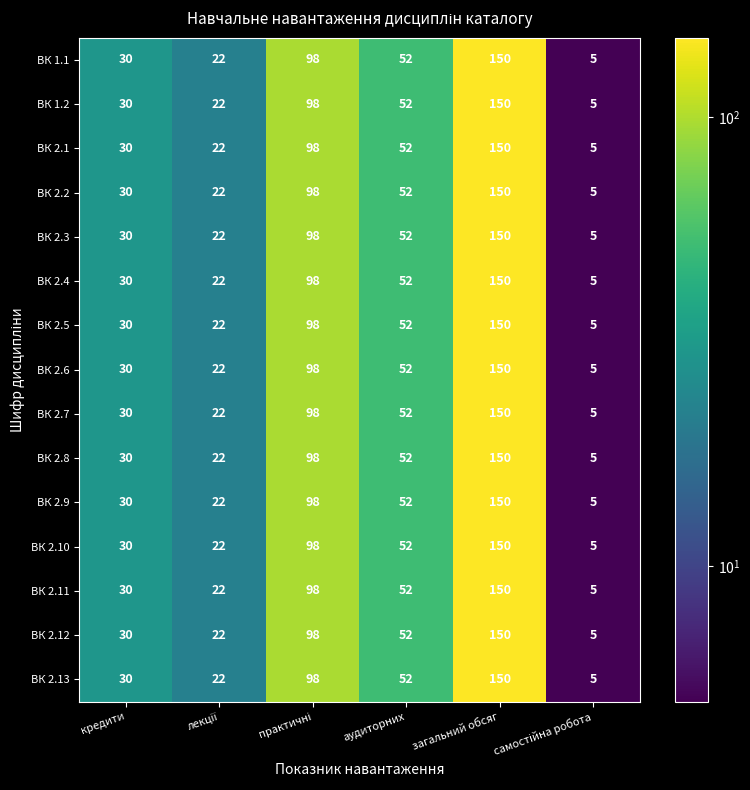

What is the total value across all series at загальний обсяг?

2250